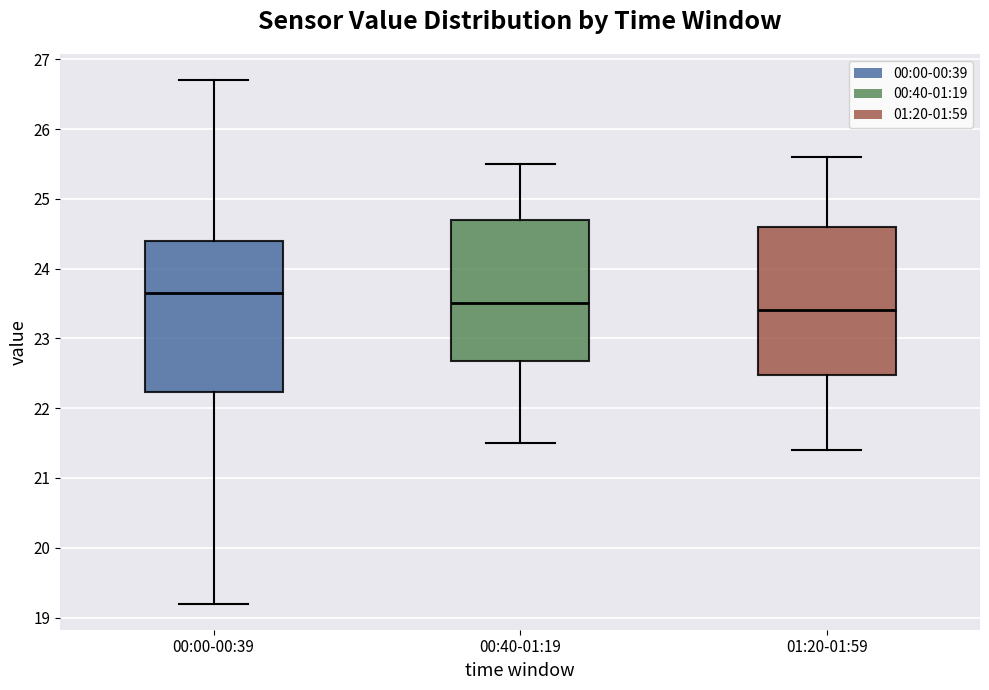

Reading left to right, read every box against the y-axis: the position of its median line, the range the box covers, and the ends of its whiskers. The values are not printed on the chart, so give them approximately, as read against the axis.

00:00-00:39: median 23.7, box 22.2 to 24.4, whiskers 19.2 to 26.7
00:40-01:19: median 23.5, box 22.7 to 24.7, whiskers 21.5 to 25.5
01:20-01:59: median 23.4, box 22.5 to 24.6, whiskers 21.4 to 25.6